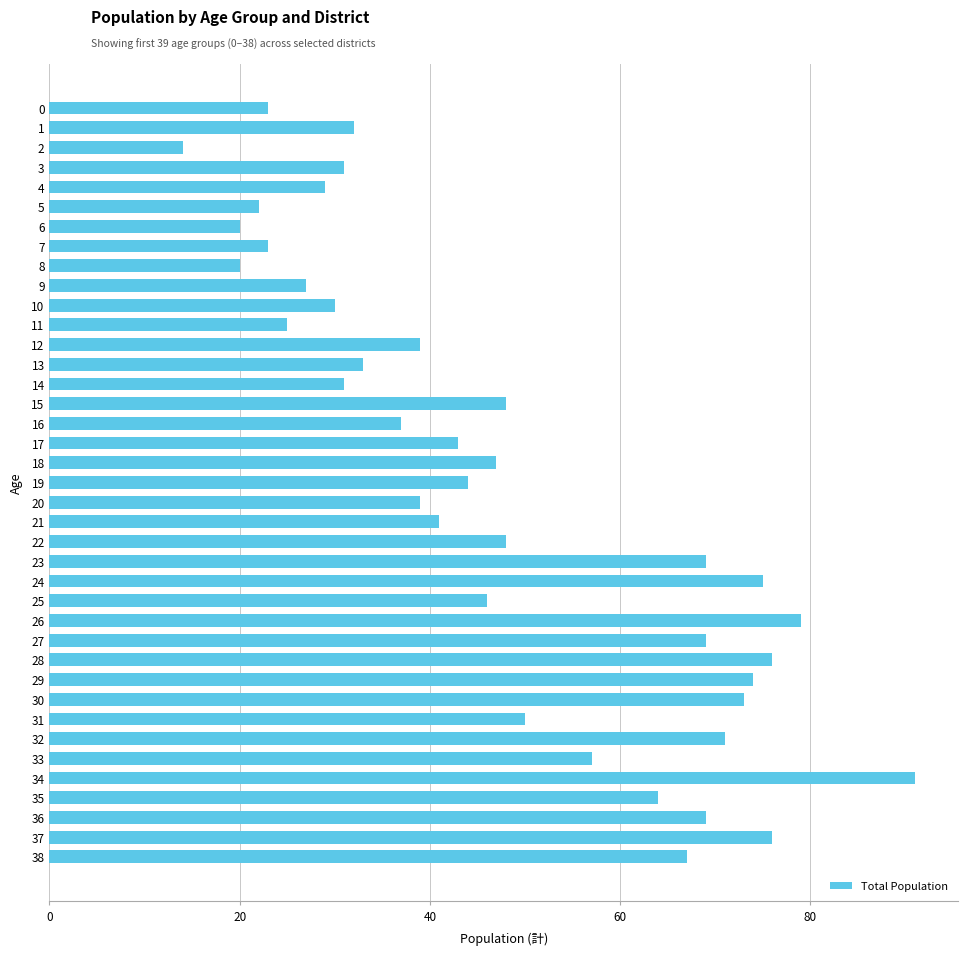

What is the sum of the values at 3 and 10?

61